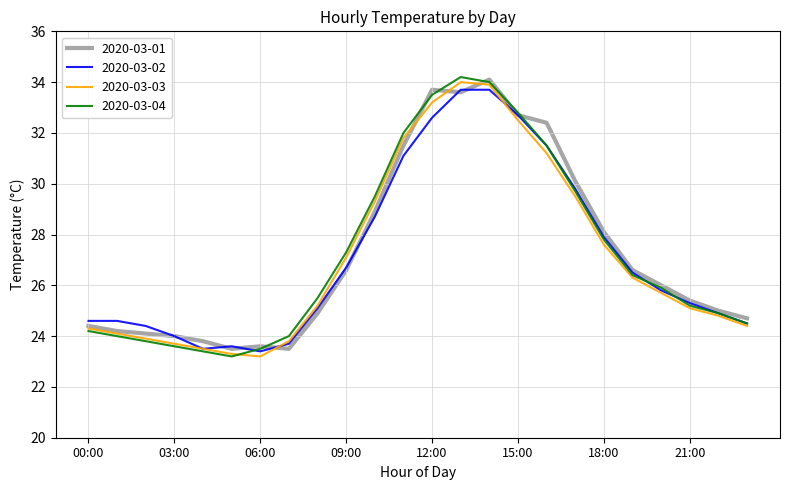

What is the lowest value of the 2020-03-04 series?

23.2